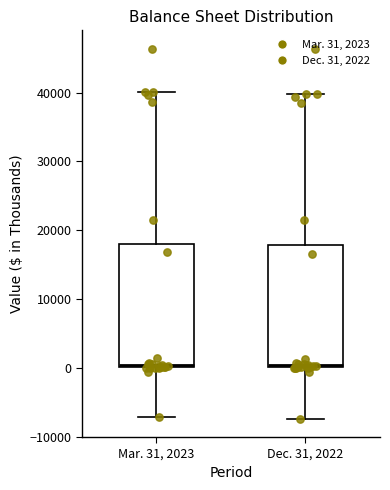

Reading left to right, read every box against the y-axis: the position of its median line, the range the box covers, and the ends of its whiskers. The values are not printed on the chart, so give them approximately, as read against the axis.

Mar. 31, 2023: median 0 (just above the box's lower edge), box 0 to 18000, whiskers -7000 to 40000
Dec. 31, 2022: median 0, box 0 to 18000, whiskers -7000 to 40000